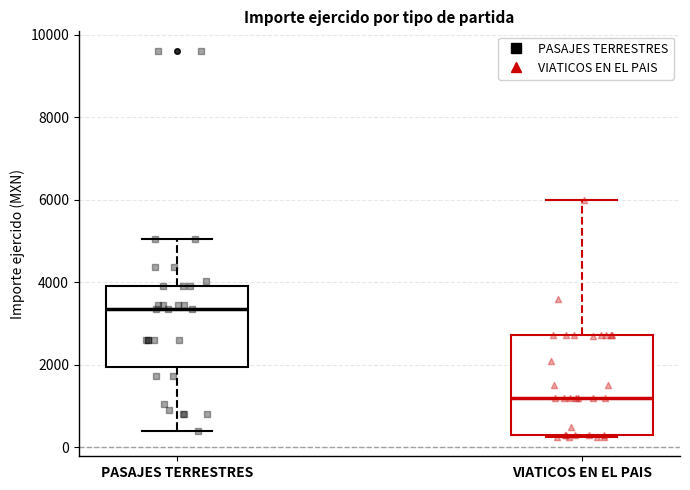

Which box is the tallest, from its lower edge to its upper edge?

VIATICOS EN EL PAIS